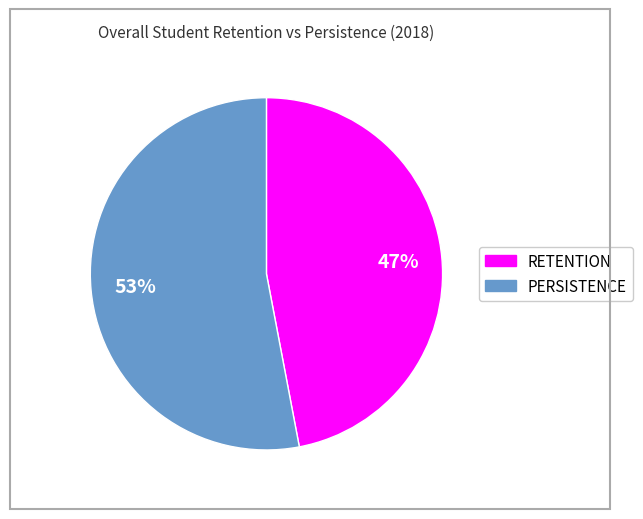

How many segments does this pie chart have?

2